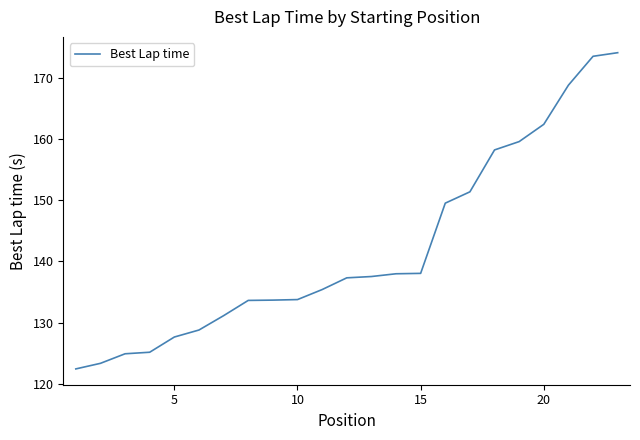

What is the minimum value shown in the chart?

122.4